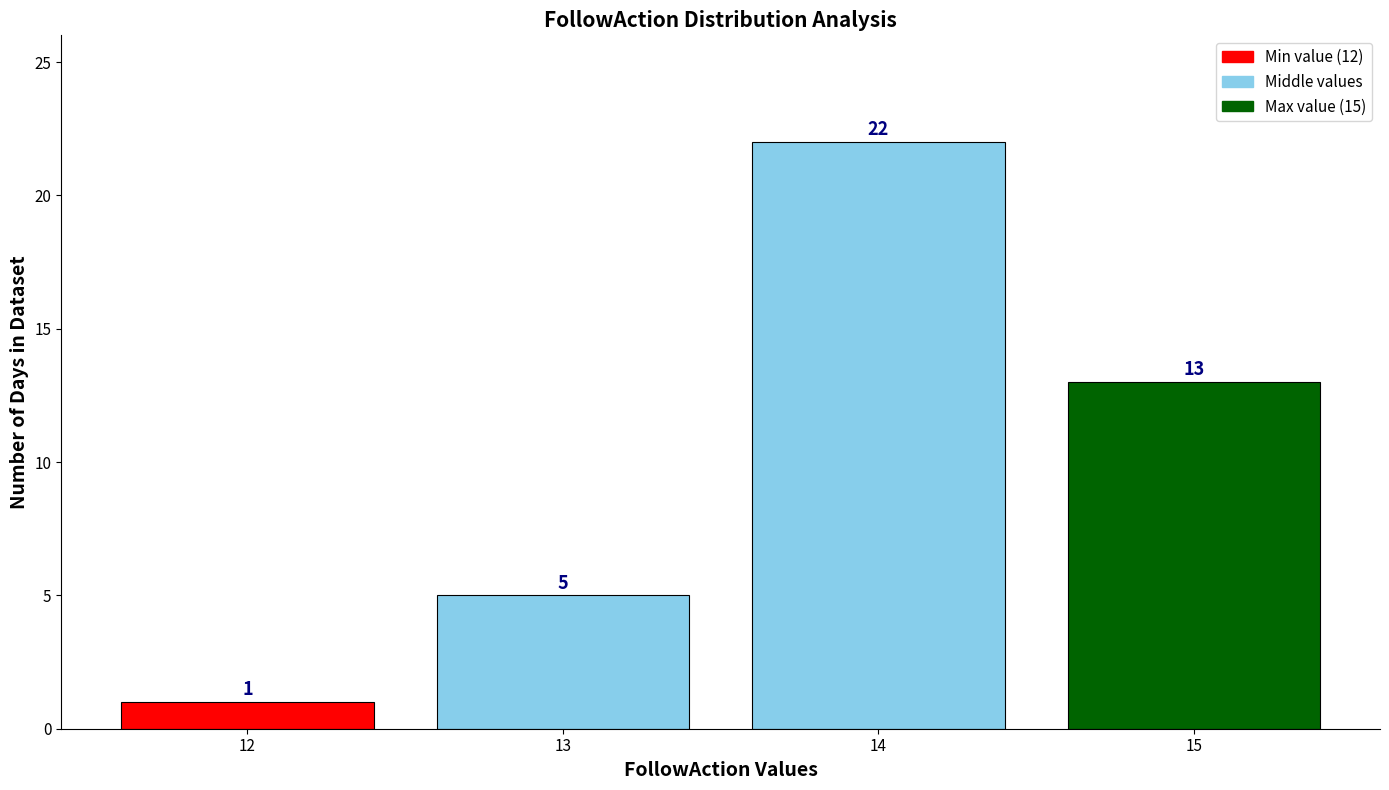

Reading left to right, extract all data points from this chart.

1	5	22	13